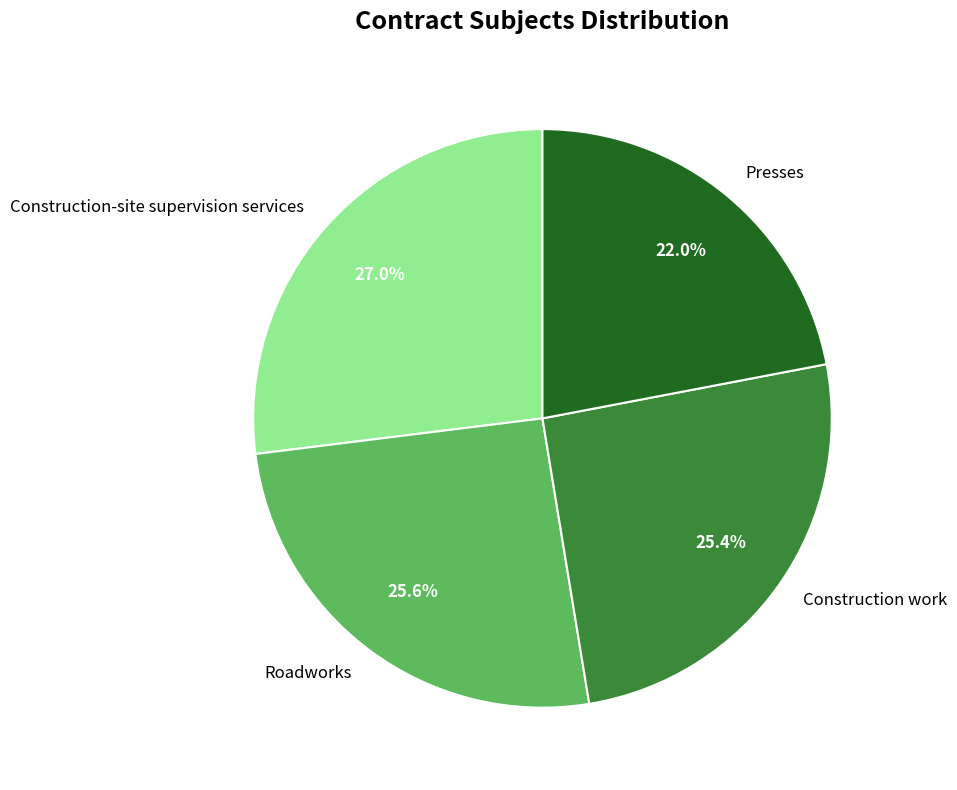

What is the total percentage of Construction-site supervision services and Presses?

49.0%